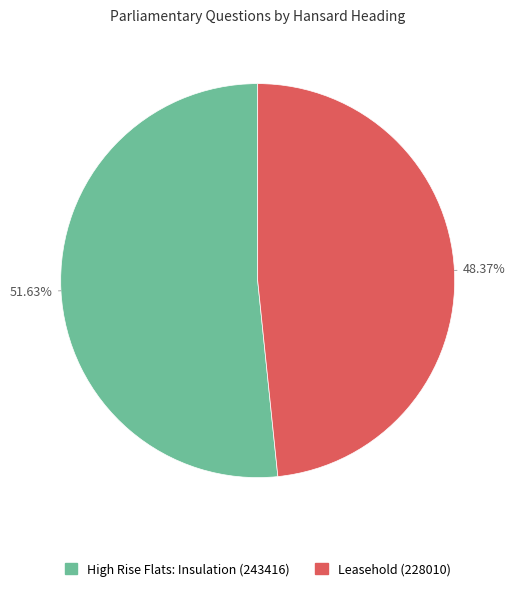

What percentage is the Leasehold (228010) slice, to the nearest percent?

48%